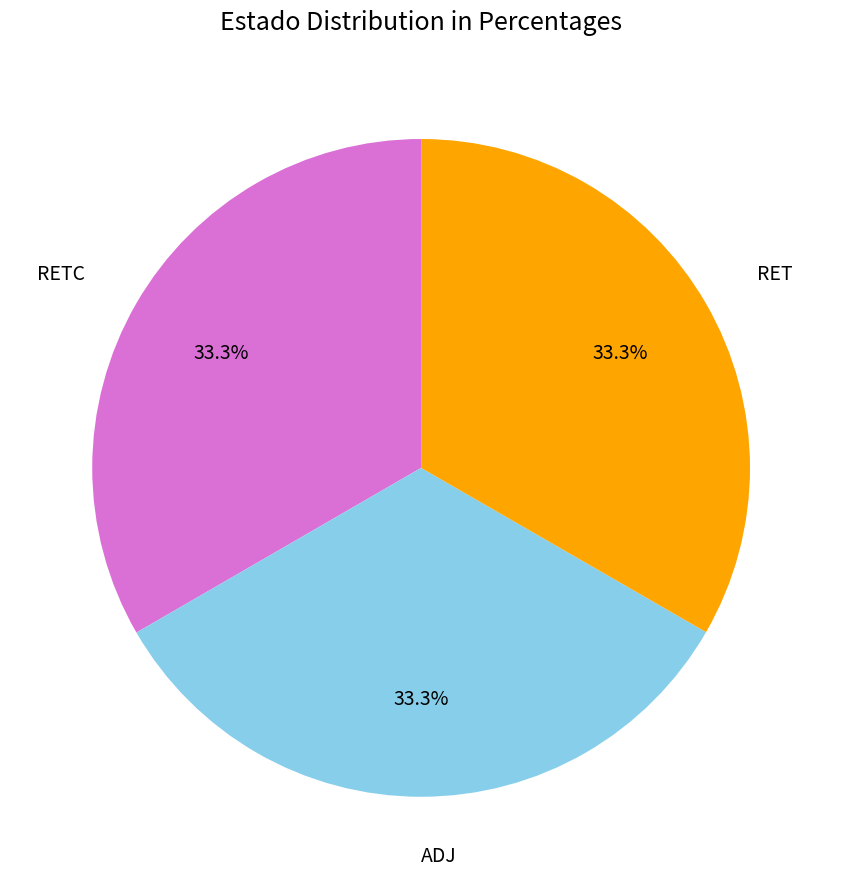

Does any single category account for the majority?

No